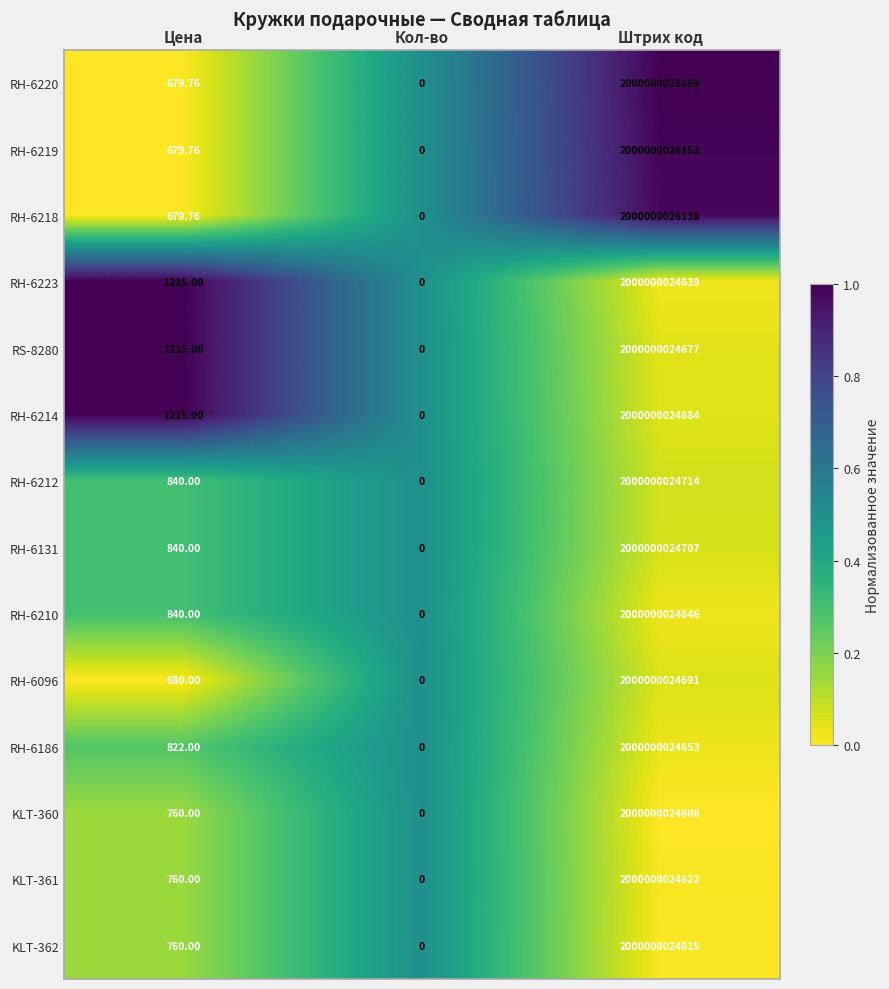

How many data points does each series have?

3